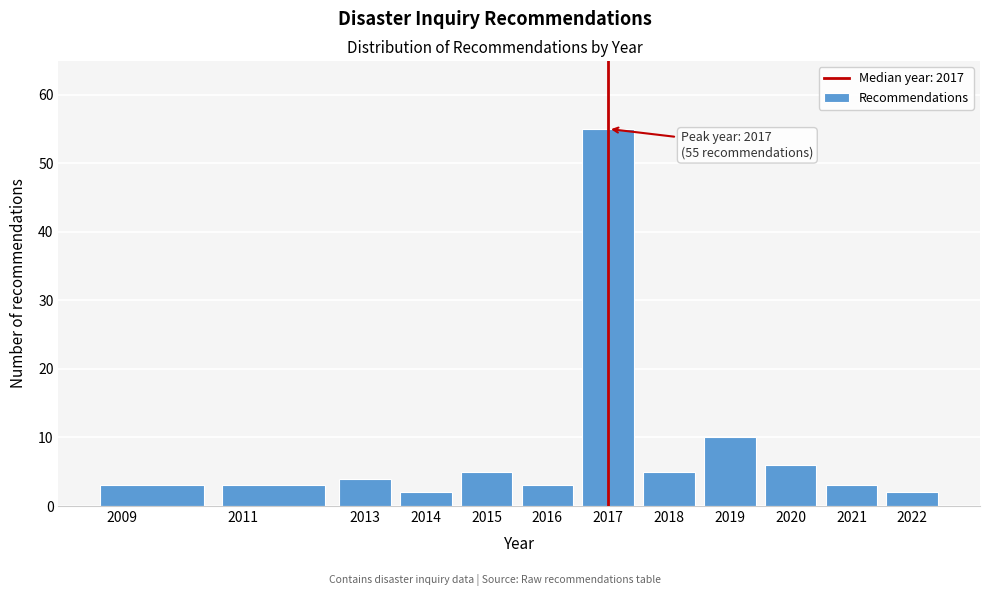

Which range on the x-axis has the tallest bar?

2016.5 to 2017.5